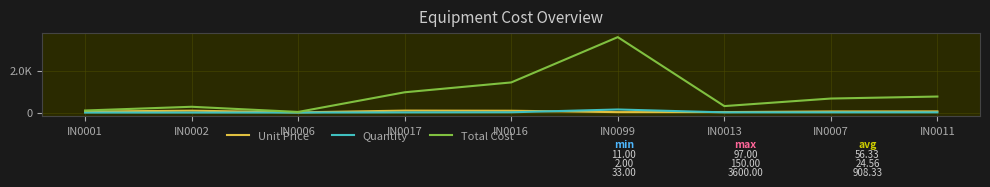

Reading left to right, extract all data points from this chart.

Unit Price: 51	93	11	97	90	24	26	56	59
Quantity: 2	3	3	10	16	150	12	12	13
Total Cost: 102	279	33	970	1440	3600	312	672	767